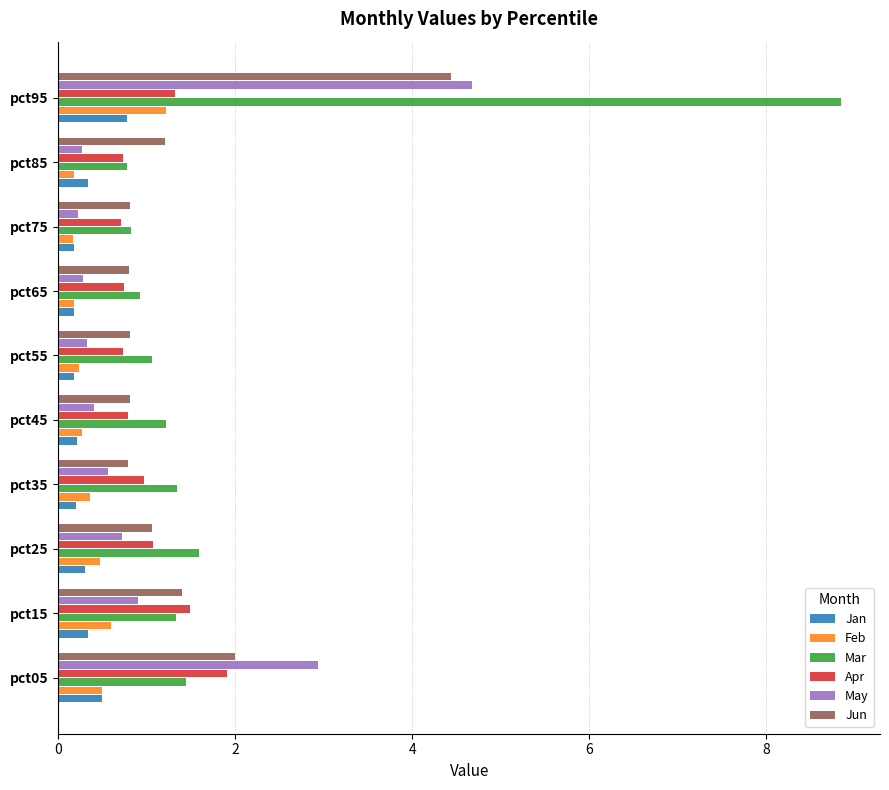

True or false: May has a value of 4.7 at pct95.

True